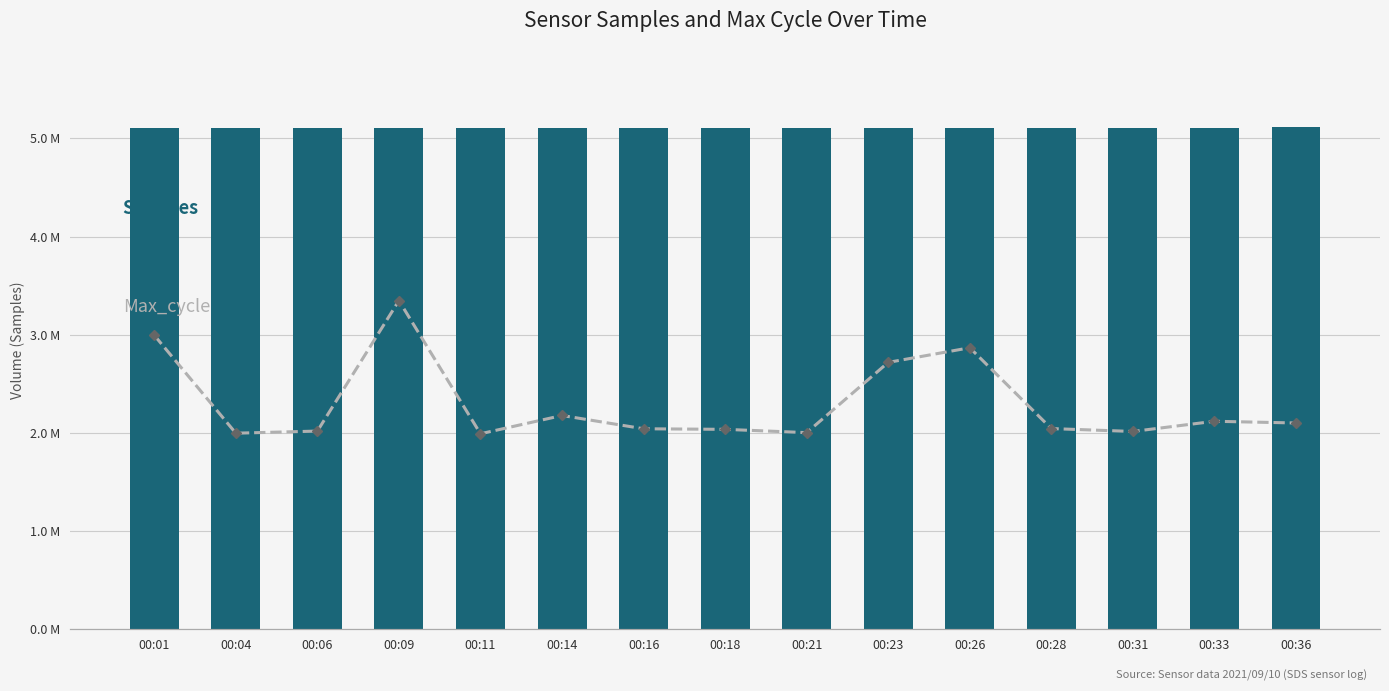

Between 00:16 and 00:31, which series saw the biggest shift?

Samples